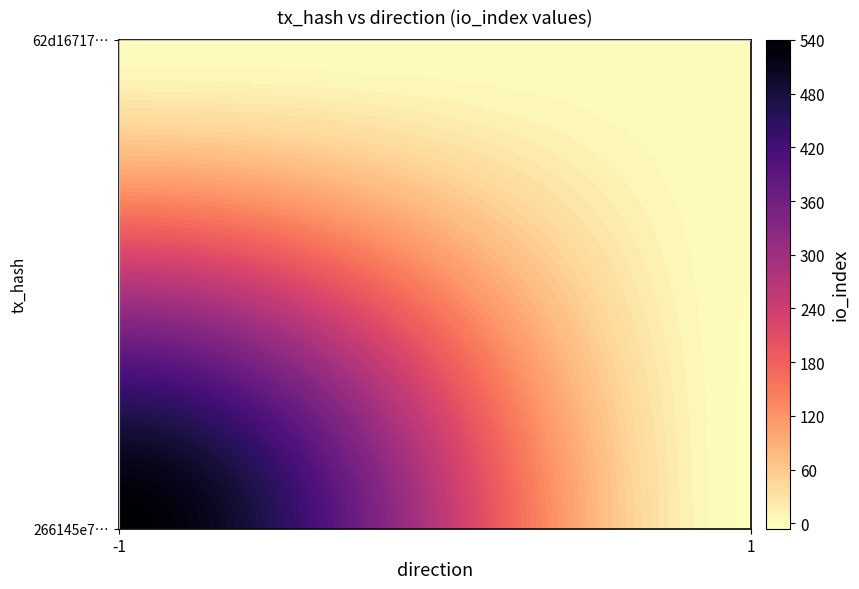

How many data points does each series have?

2